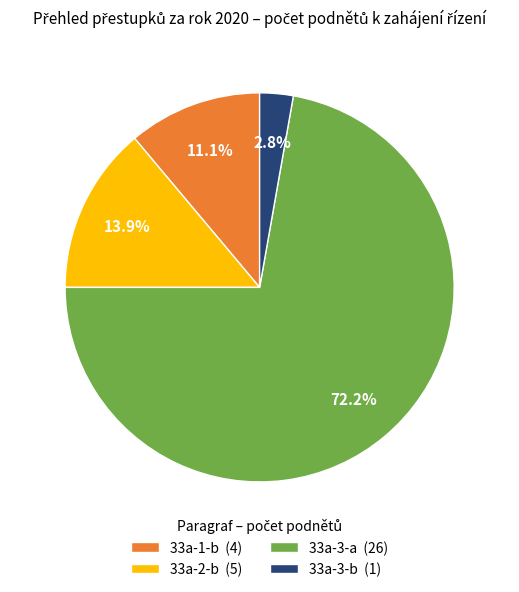

What is the largest slice in the pie chart?

33a-3-a (26)